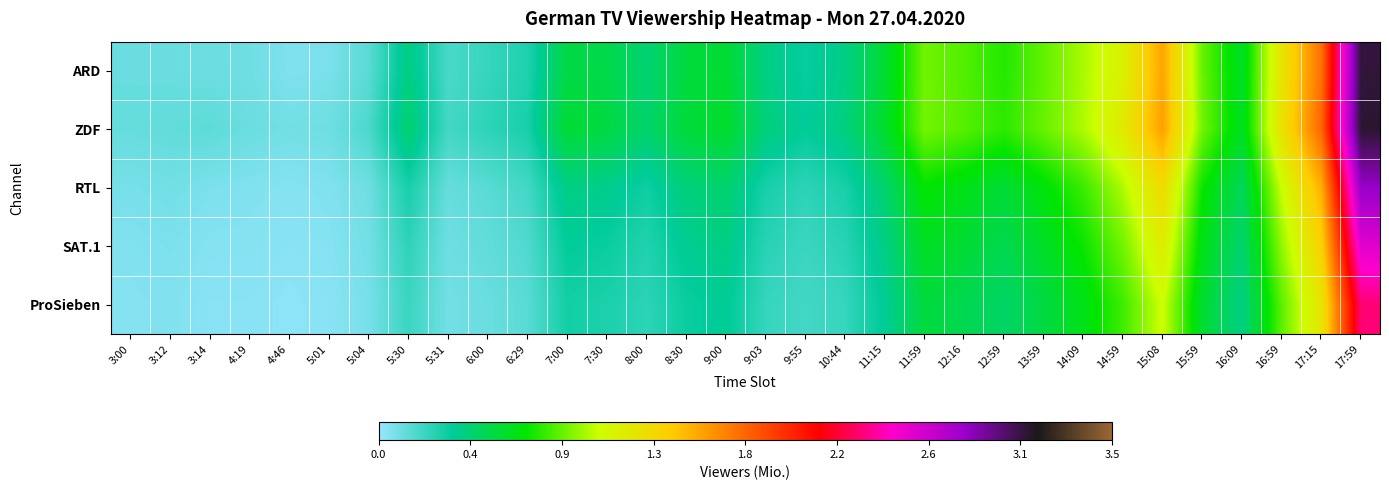

Which series has the largest total across all categories?

ZDF